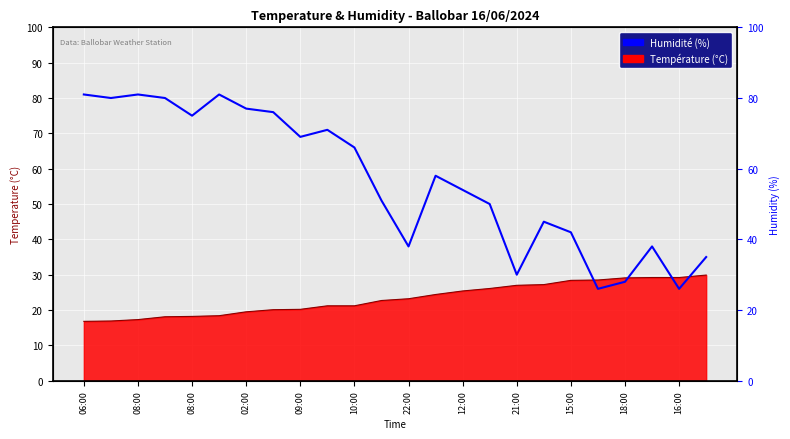

What is the smallest value displayed?

26